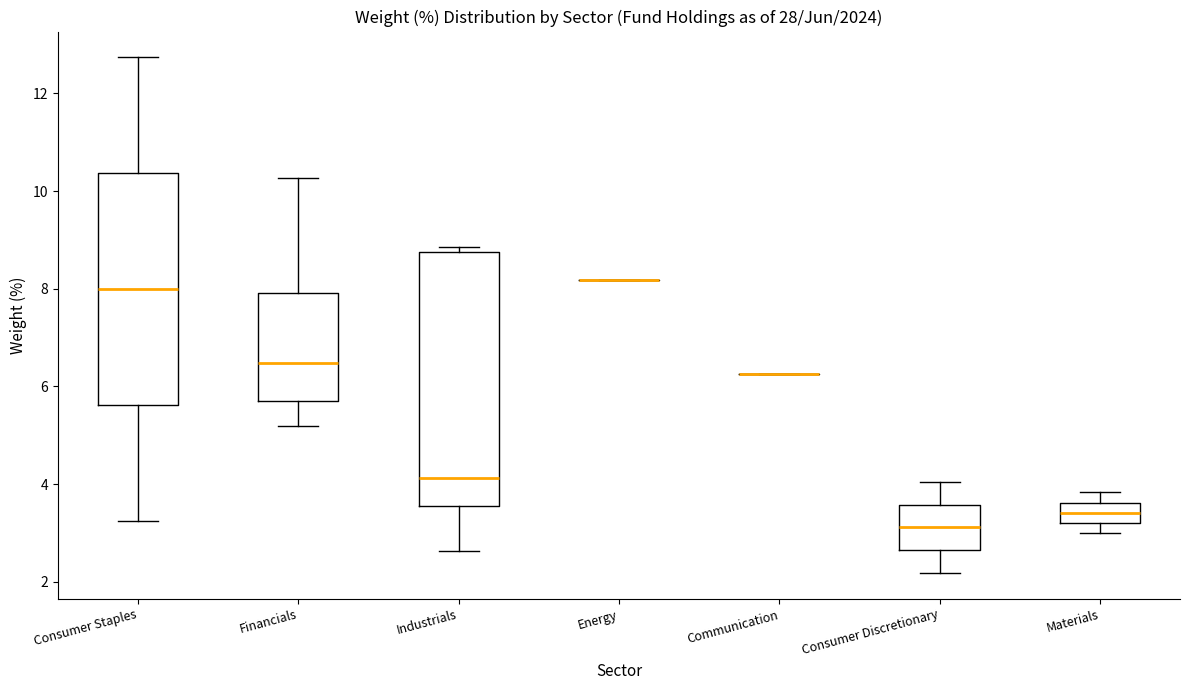

Comparing the boxes themselves (not the whiskers), which one is the tallest?

Industrials